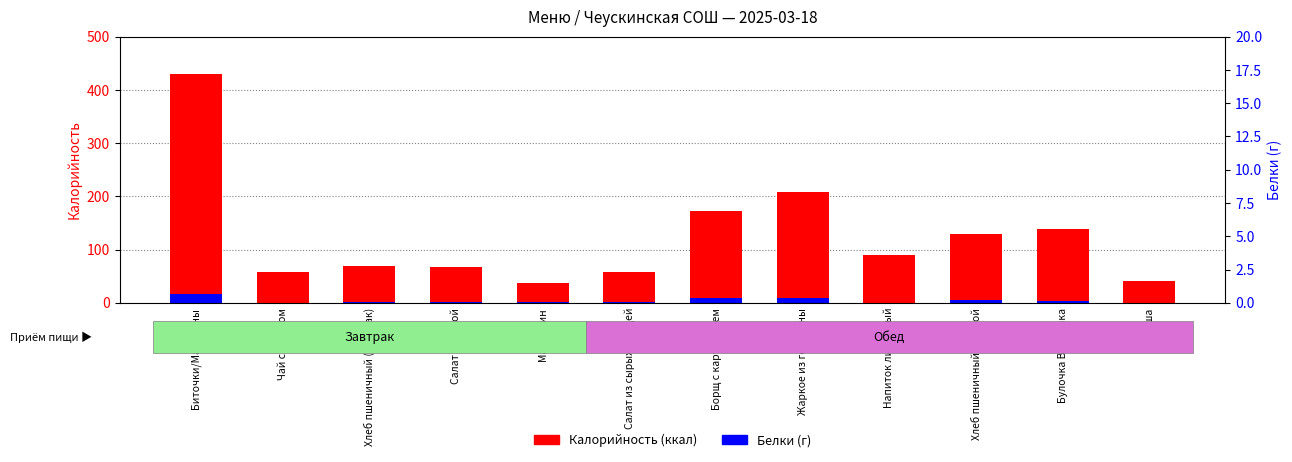

At which label does Калорийность (ккал) first exceed 89?

Биточки/Макароны